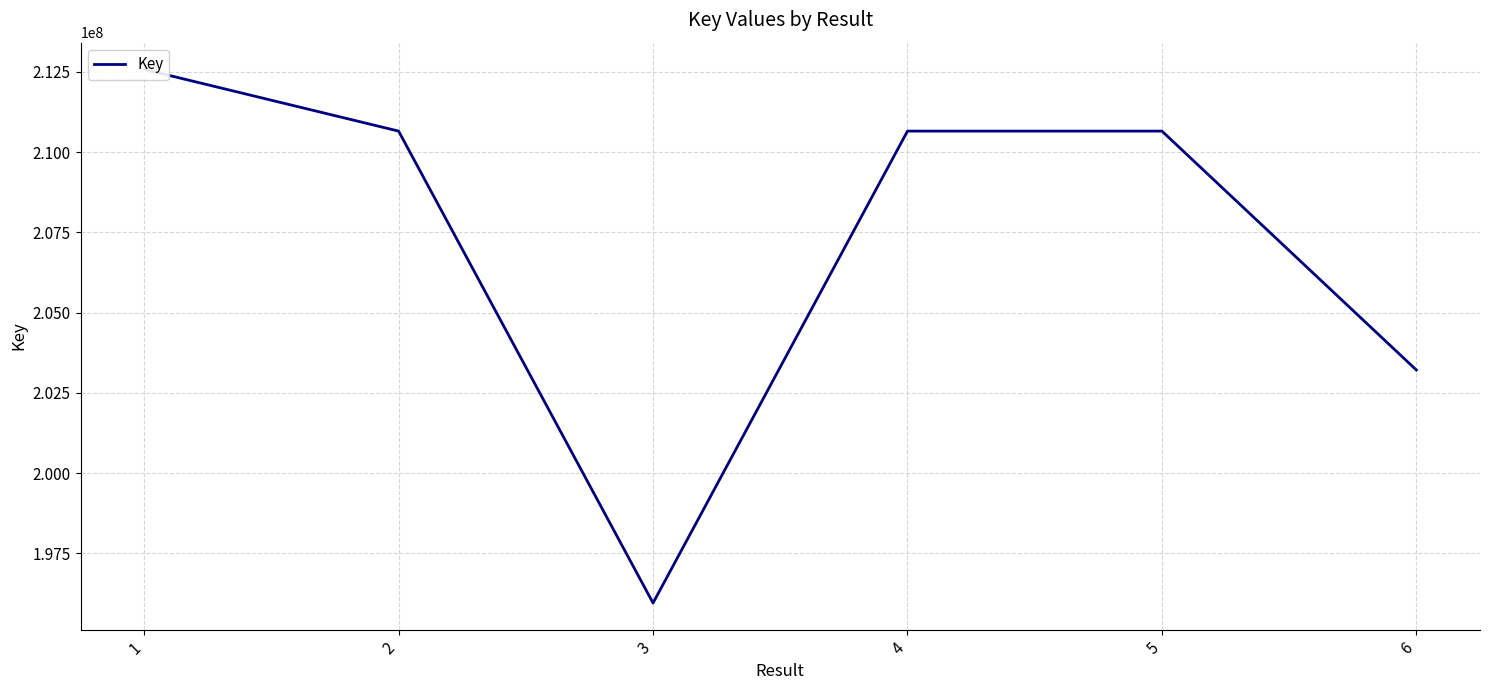

True or false: the data shows 210655124 at 2.

True